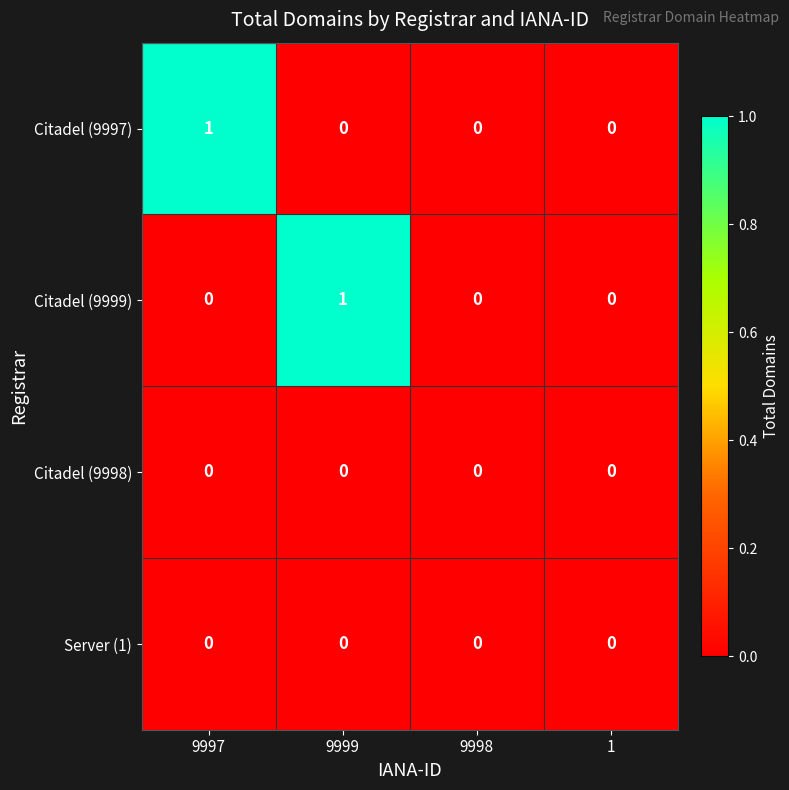

How many data points in Citadel (9999) are above 0?

1